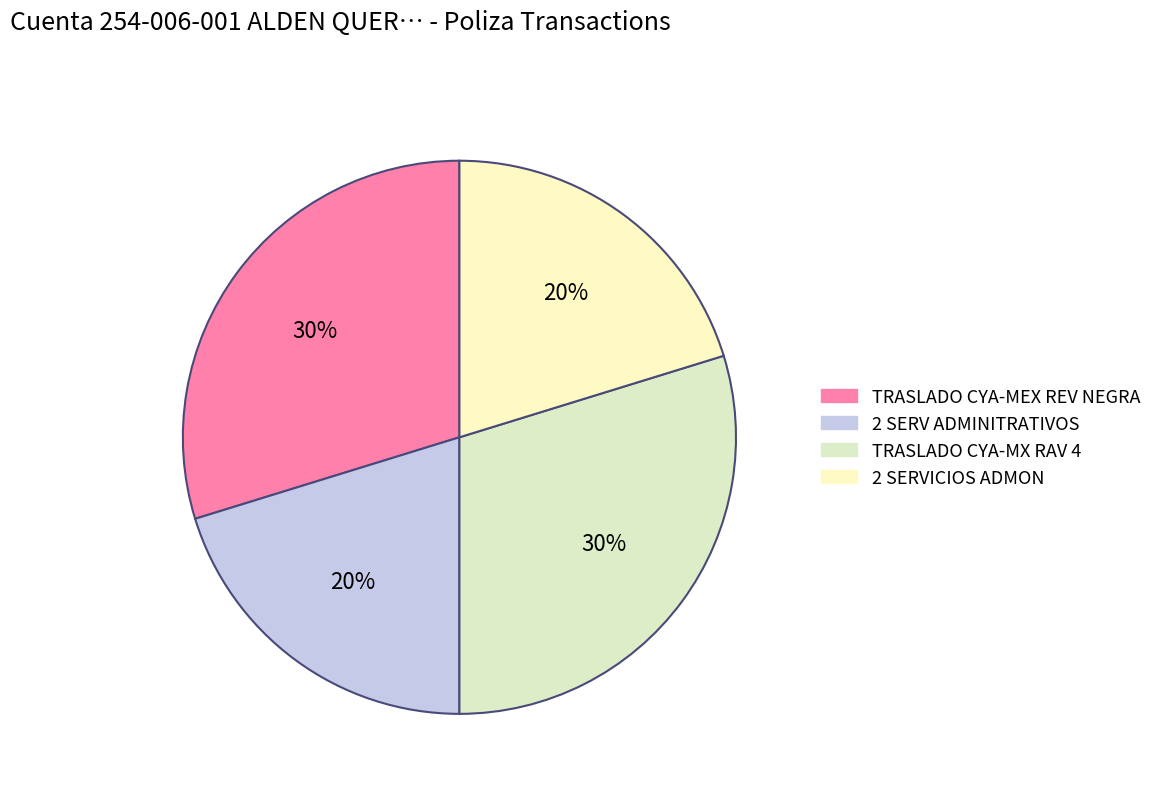

What is the largest slice in the pie chart?

TRASLADO CYA-MEX REV NEGRA